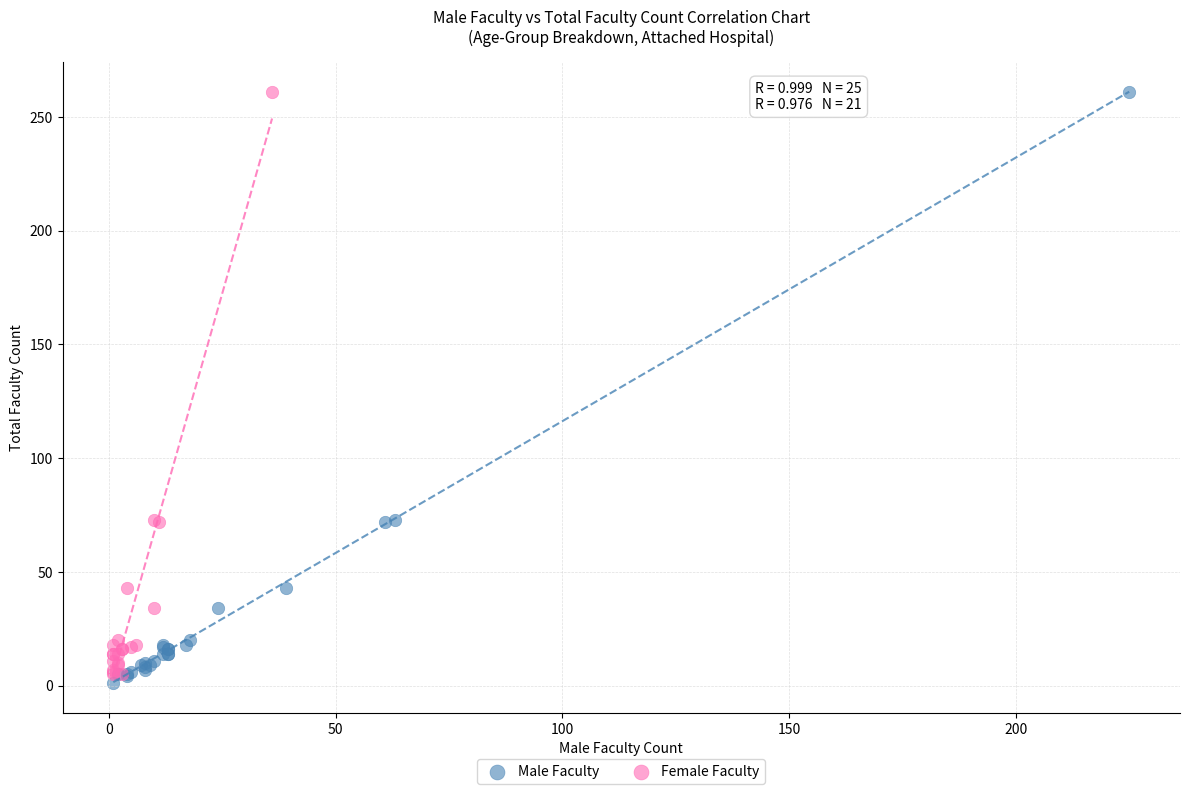

Which series has the largest Y range (max minus min)?

Male Faculty